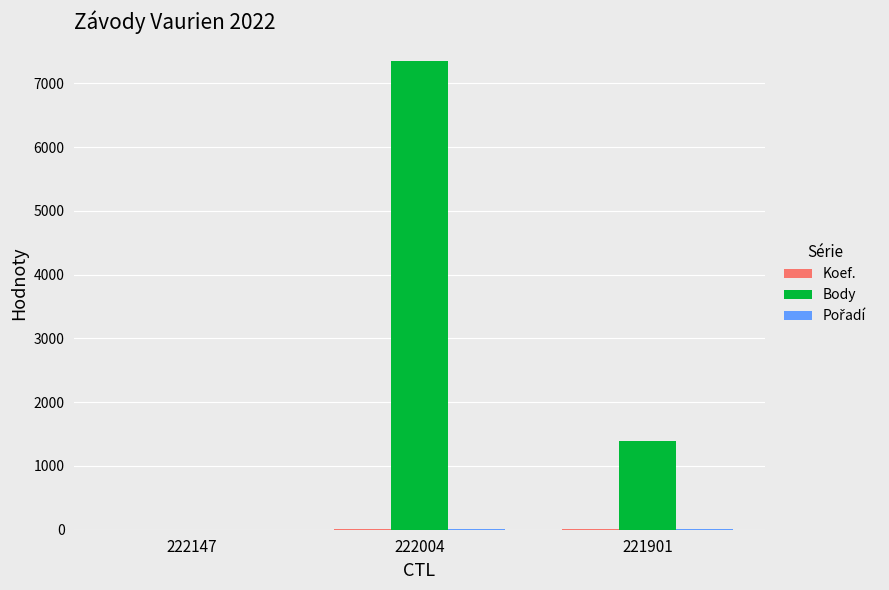

Which category has the highest value across all series?

222004